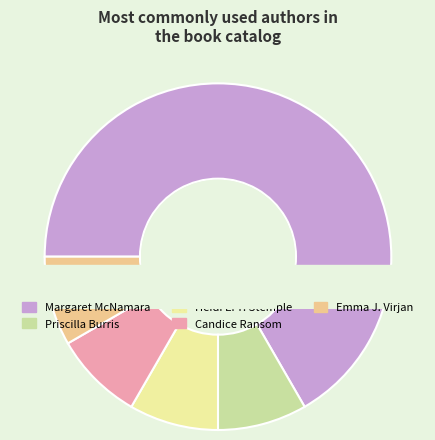

To the nearest percent, what is the difference between the largest and smallest slice percentages?

58%